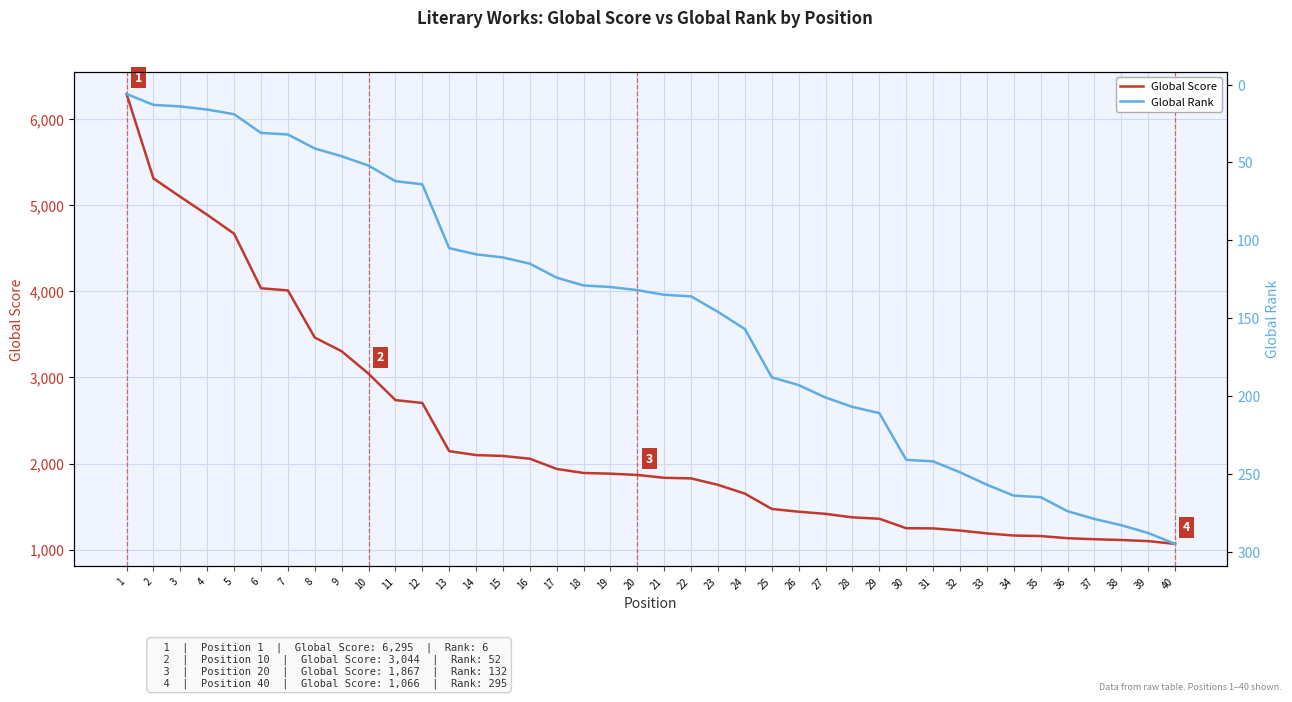

The value of Global Score at 15 is 1414. True or false?

False